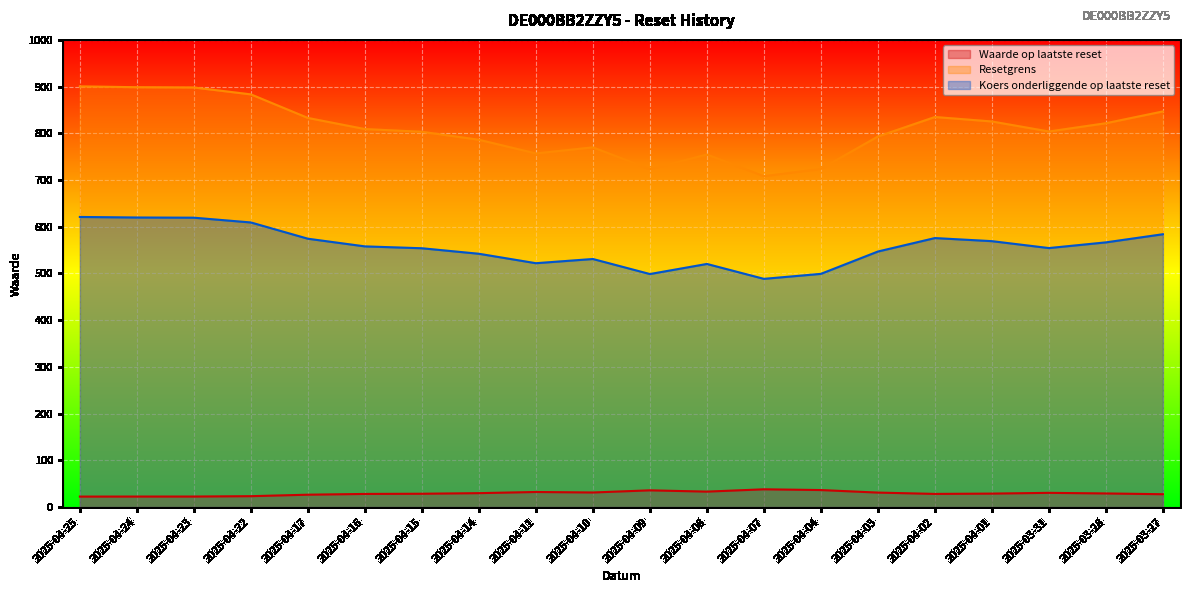

The value of Resetgrens at 2025-04-07 is 1001.7. True or false?

False